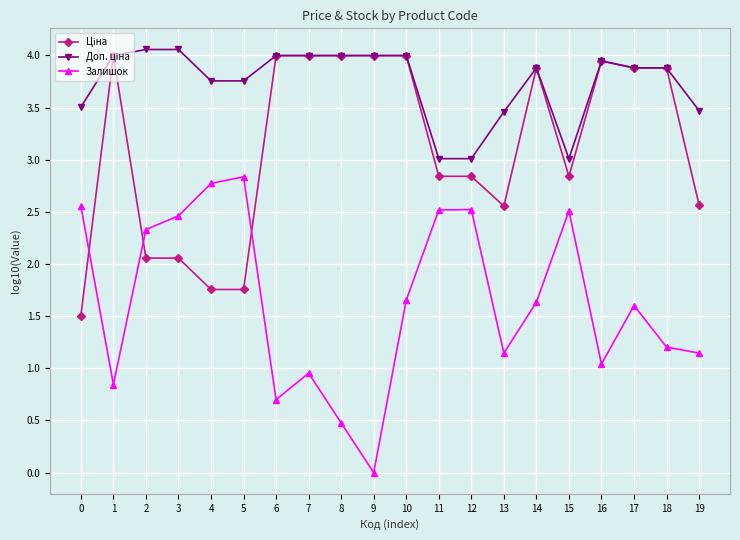

What is the spread (max minus min) of values at 10?

2.3